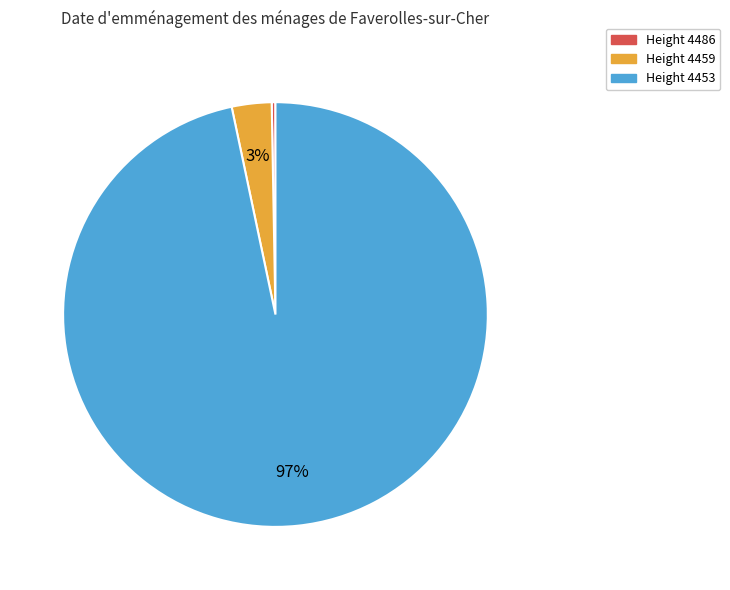

To the nearest percent, what is the average slice percentage?

33%